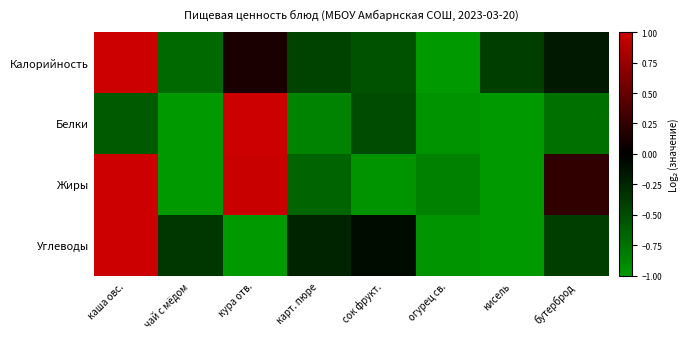

Between каша овс. and огурец св., which series saw the biggest shift?

Калорийность